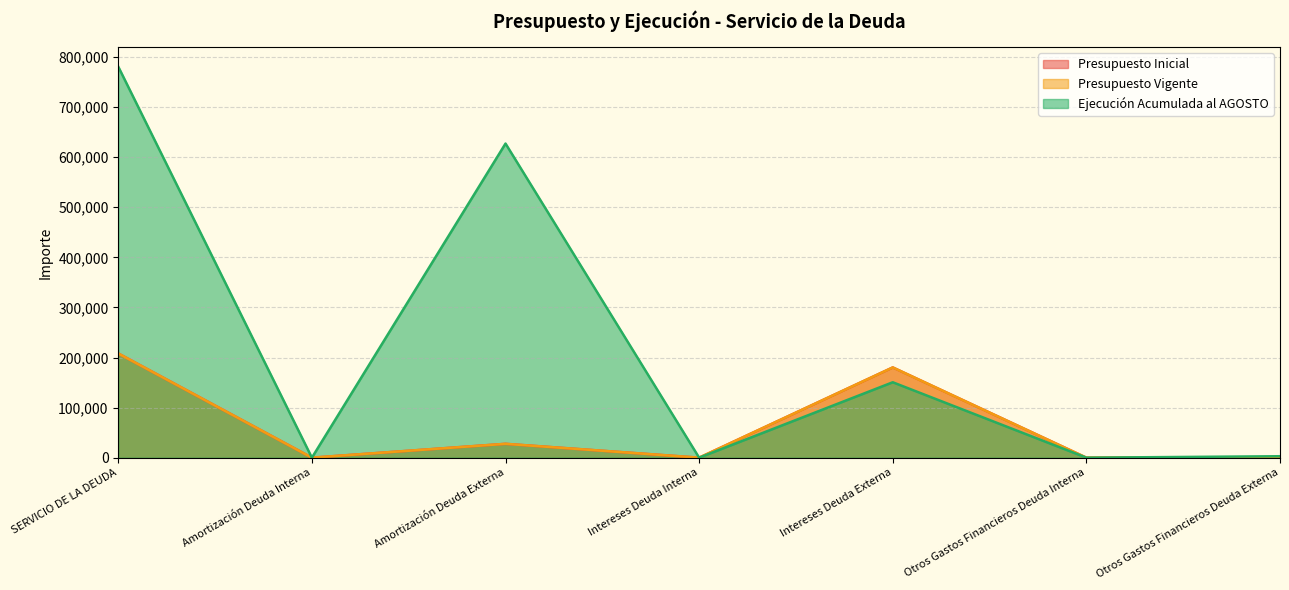

Rank the categories by Presupuesto Inicial value from highest to lowest.

SERVICIO DE LA DEUDA, Intereses Deuda Externa, Amortización Deuda Externa, Otros Gastos Financieros Deuda Externa, Amortización Deuda Interna, Intereses Deuda Interna, Otros Gastos Financieros Deuda Interna